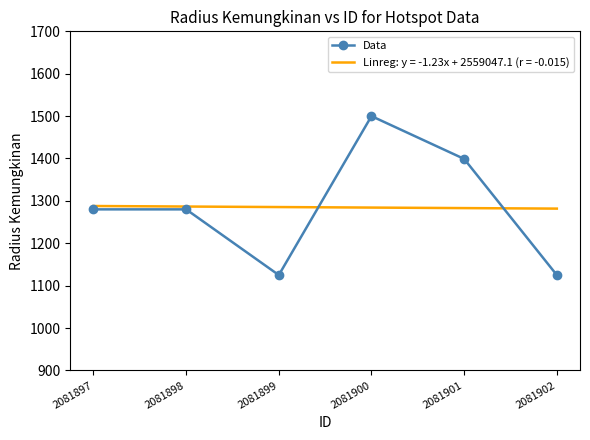

What is the minimum value for Linreg: y = -1.23x + 2559047.1 (r = -0.015)?

1281.8